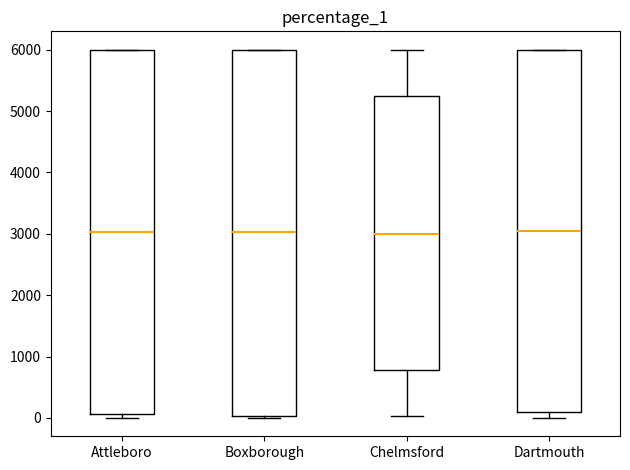

Reading left to right, read every box against the y-axis: the position of its median line, the range the box covers, and the ends of its whiskers. The values are not printed on the chart, so give them approximately, as read against the axis.

Attleboro: median 3000, box 100 to 6000, whiskers 0 to 6000
Boxborough: median 3000, box 0 to 6000, whiskers 0 to 6000
Chelmsford: median 3000, box 800 to 5300, whiskers 0 to 6000
Dartmouth: median 3000, box 100 to 6000, whiskers 0 to 6000